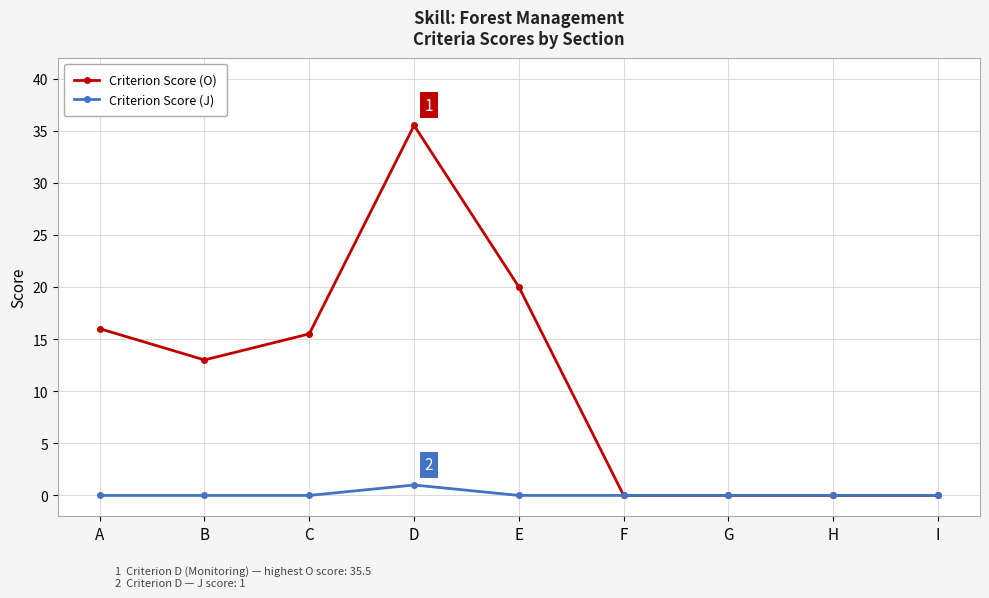

True or false: Criterion Score (O) has a value of 13.0 at B.

True